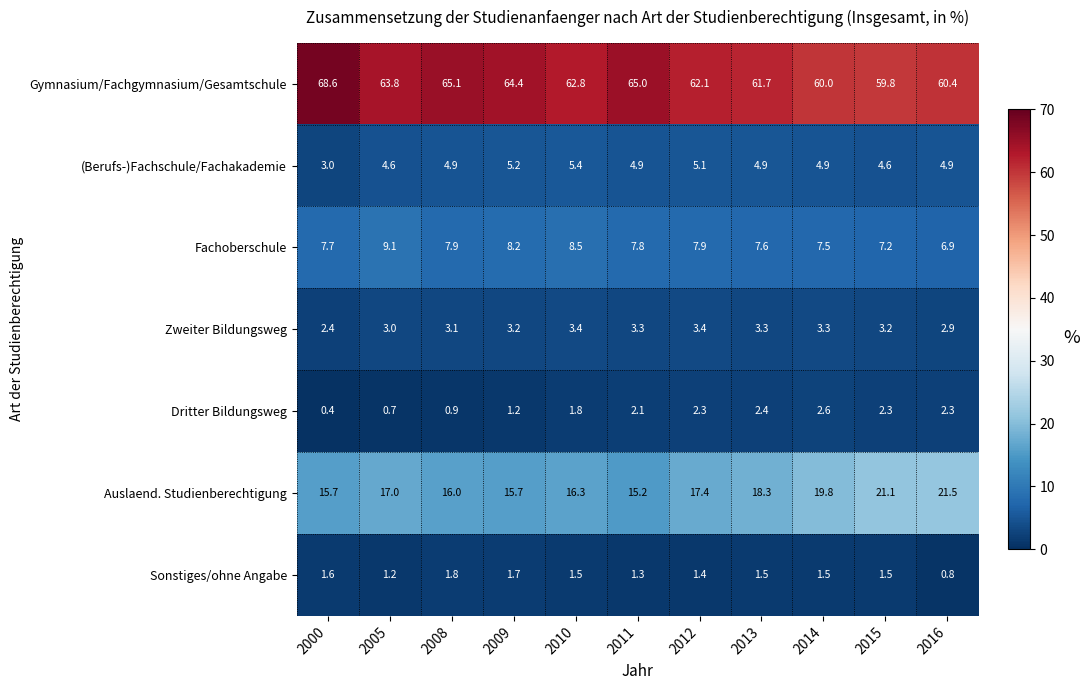

At how many categories does at least one series exceed 30?

11